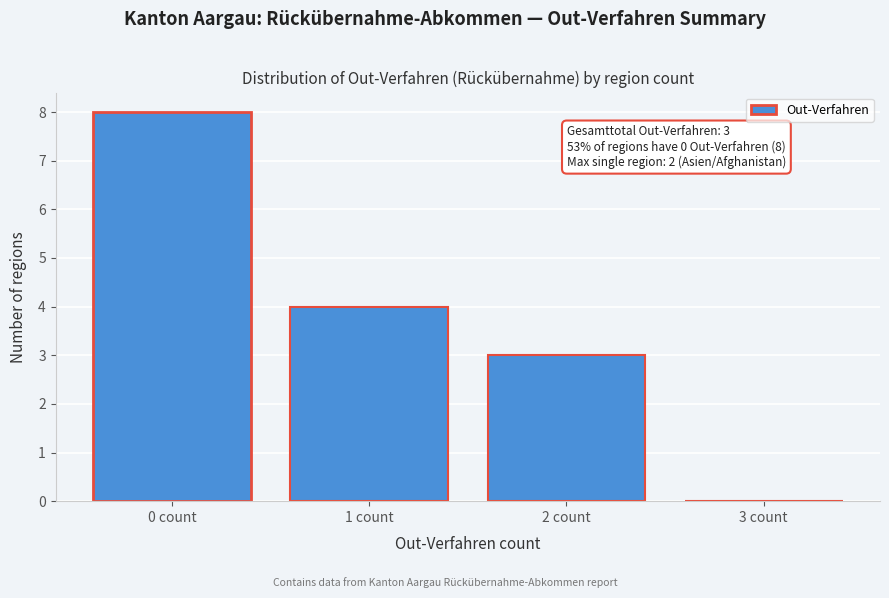

Which range on the x-axis has the tallest bar?

-0.5 to 0.5